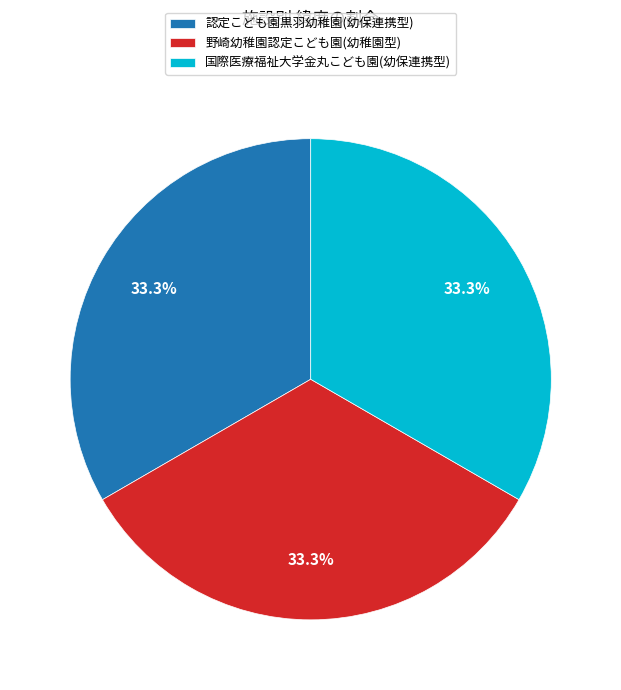

How many slices are in this pie chart?

3